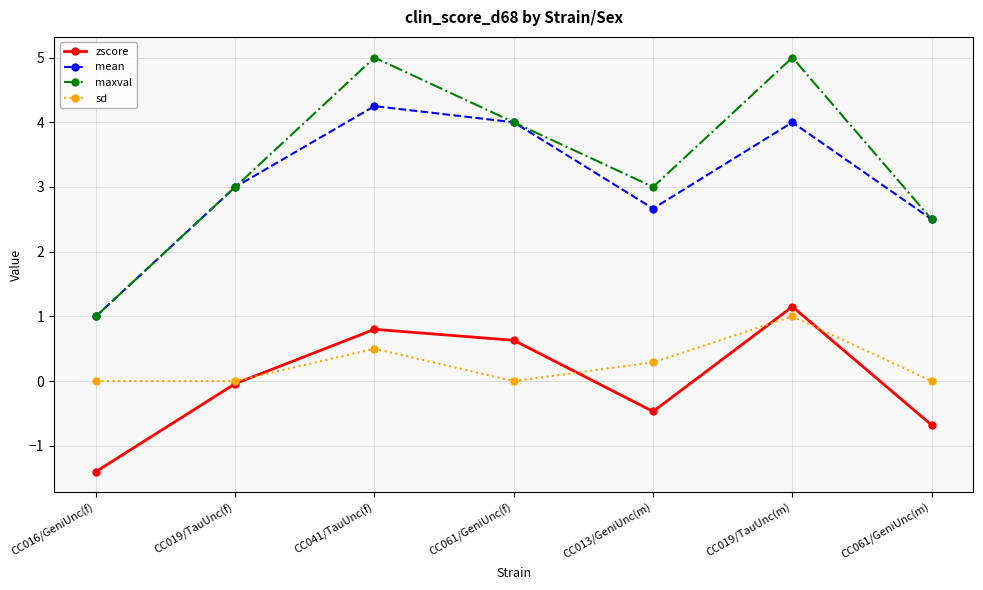

The value of mean at CC061/GeniUnc(f) is 6.9. True or false?

False